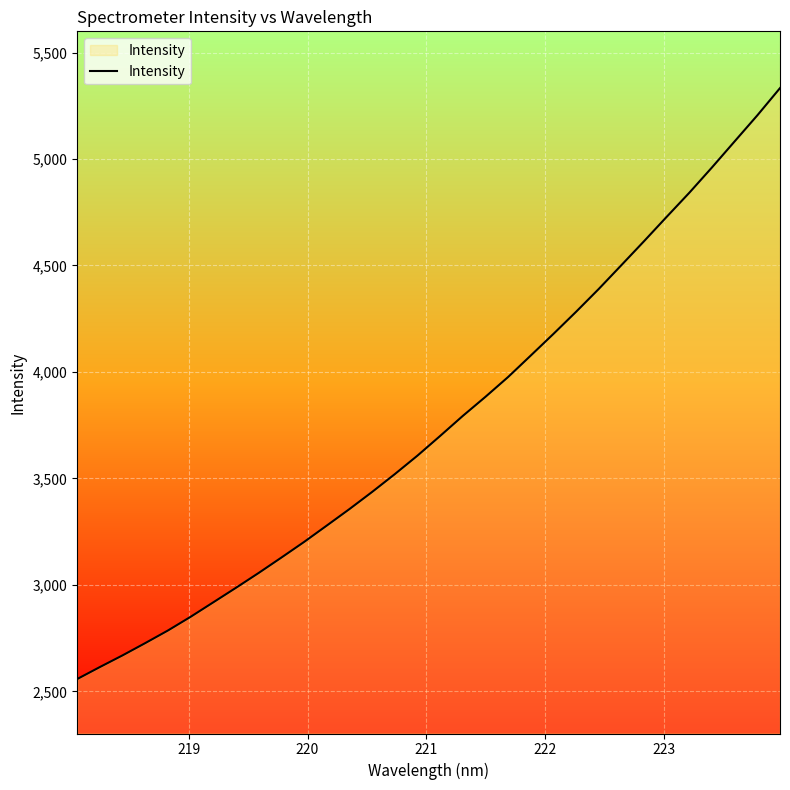

True or false: there are more than 1 points higher than both neighbors.

False